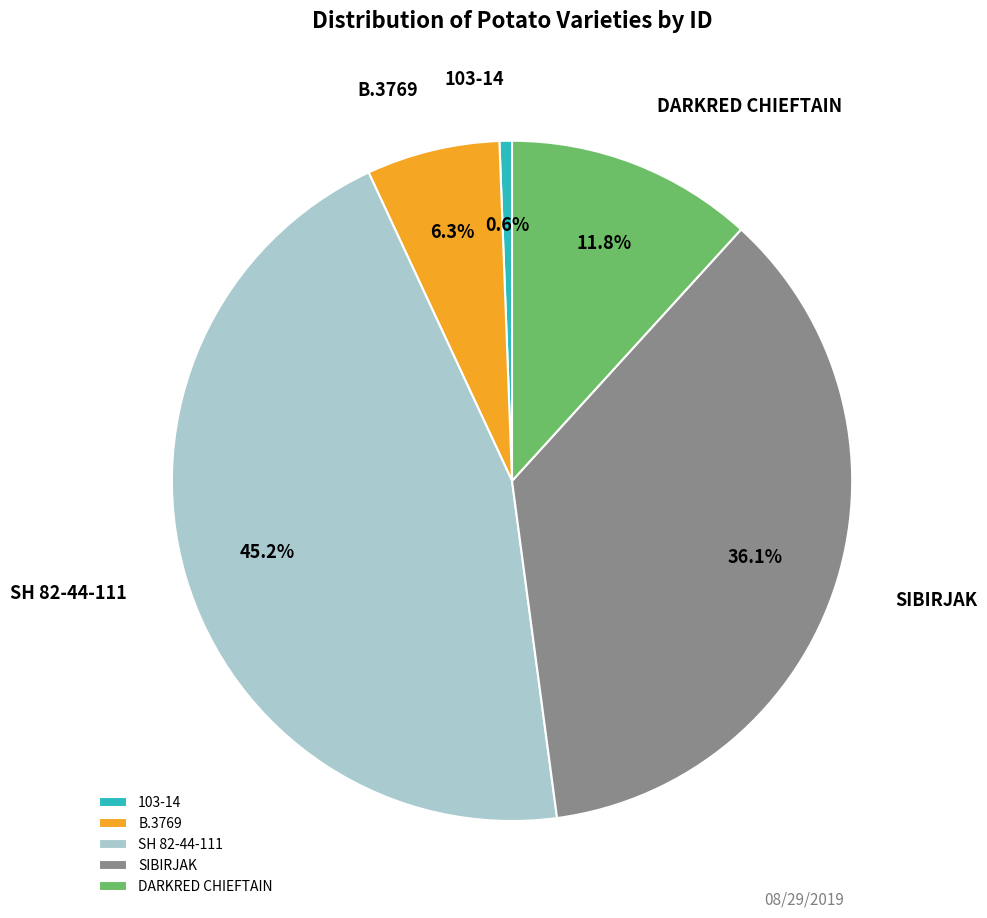

Count the number of slices in the pie.

5